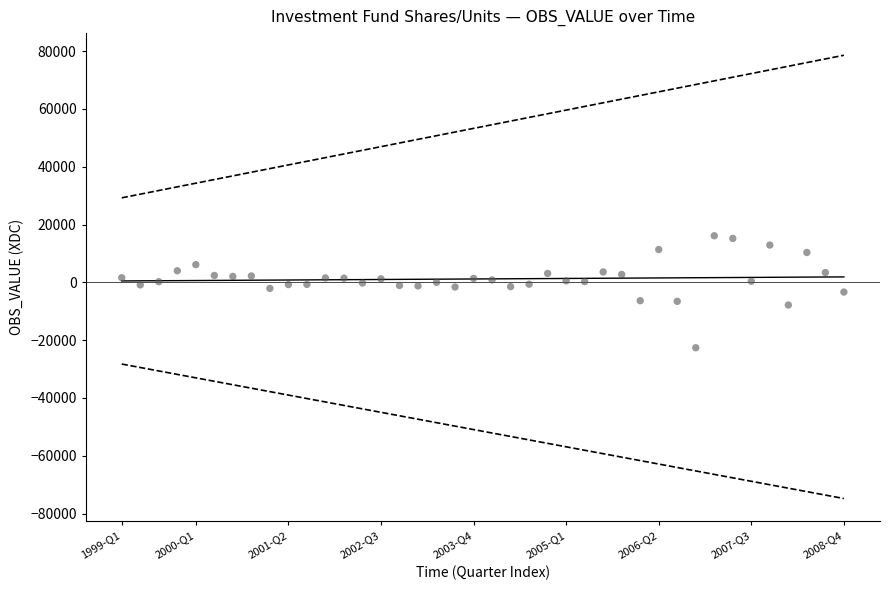

What is the range of X values (max minus min)?

39